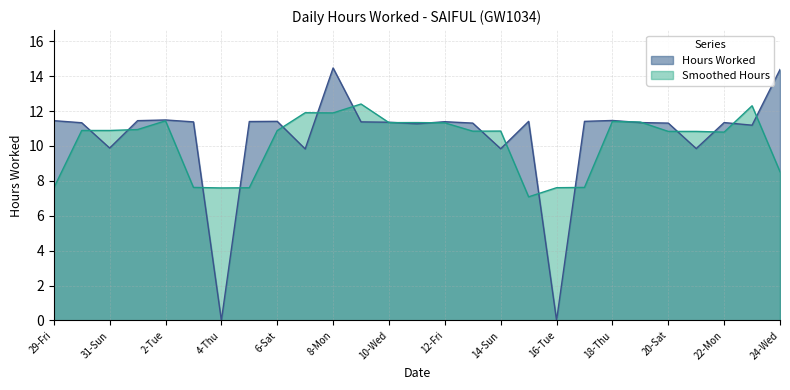

Reading right to left, what are all the values shown in this chart?

24-Wed=14.4	23-Tue=11.2	22-Mon=11.3	21-Sun=9.8	20-Sat=11.3	19-Fri=11.3	18-Thu=11.5	17-Wed=11.4	16-Tue=0.0	15-Mon=11.4	14-Sun=9.8	13-Sat=11.3	12-Fri=11.4	11-Thu=11.3	10-Wed=11.4	9-Tue=11.4	8-Mon=14.5	7-Sun=9.8	6-Sat=11.4	5-Fri=11.4	4-Thu=0.0	3-Wed=11.4	2-Tue=11.5	1-Mon=11.4	31-Sun=9.9	30-Sat=11.3	29-Fri=11.4